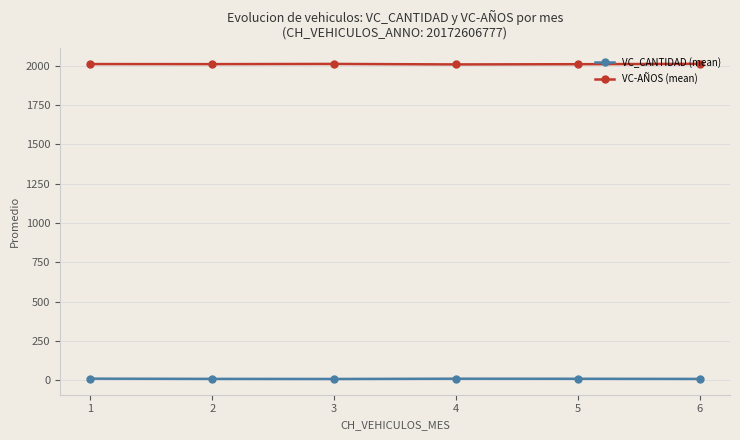

Which series has the largest range (max minus min)?

VC-AÑOS (mean)